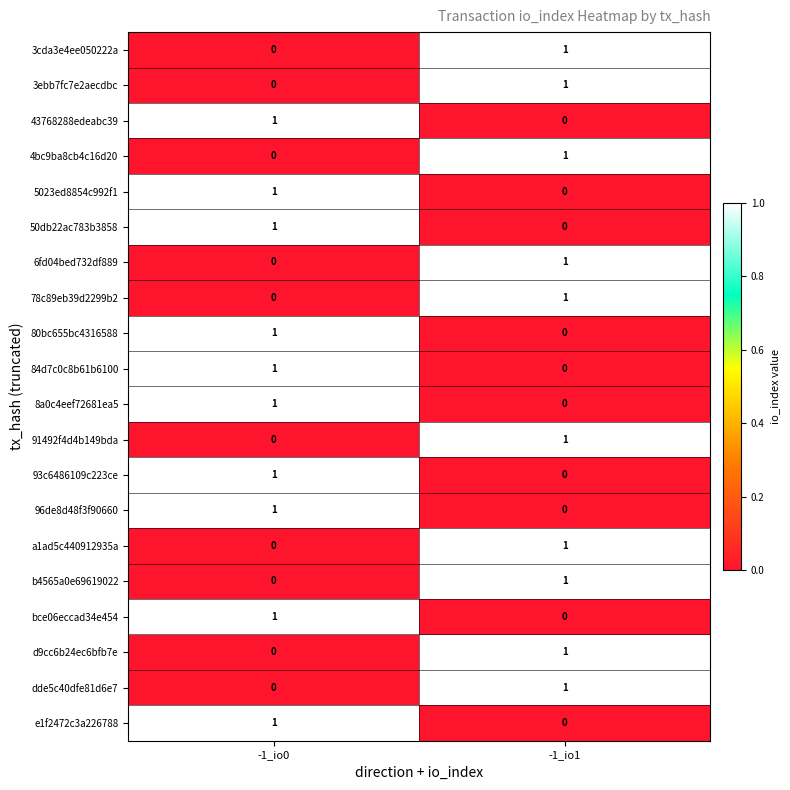

The 91492f4d4b149bda series shows 1 at -1_io1. True or false?

True